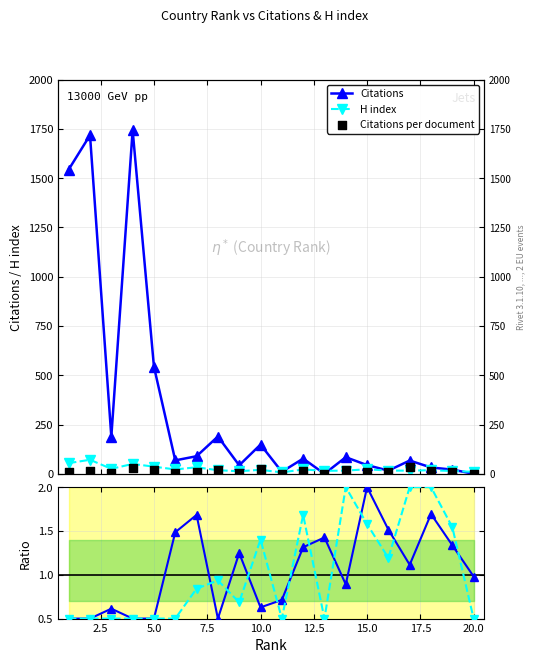

Which series has the largest total across all categories?

Citations